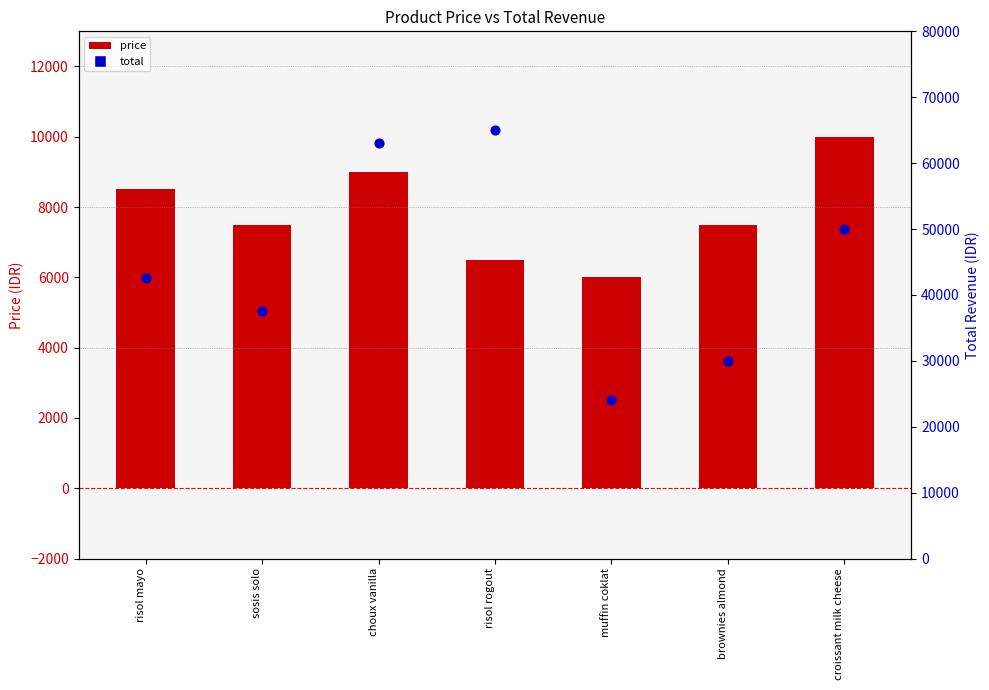

What are all the series names shown in the legend?

price, total